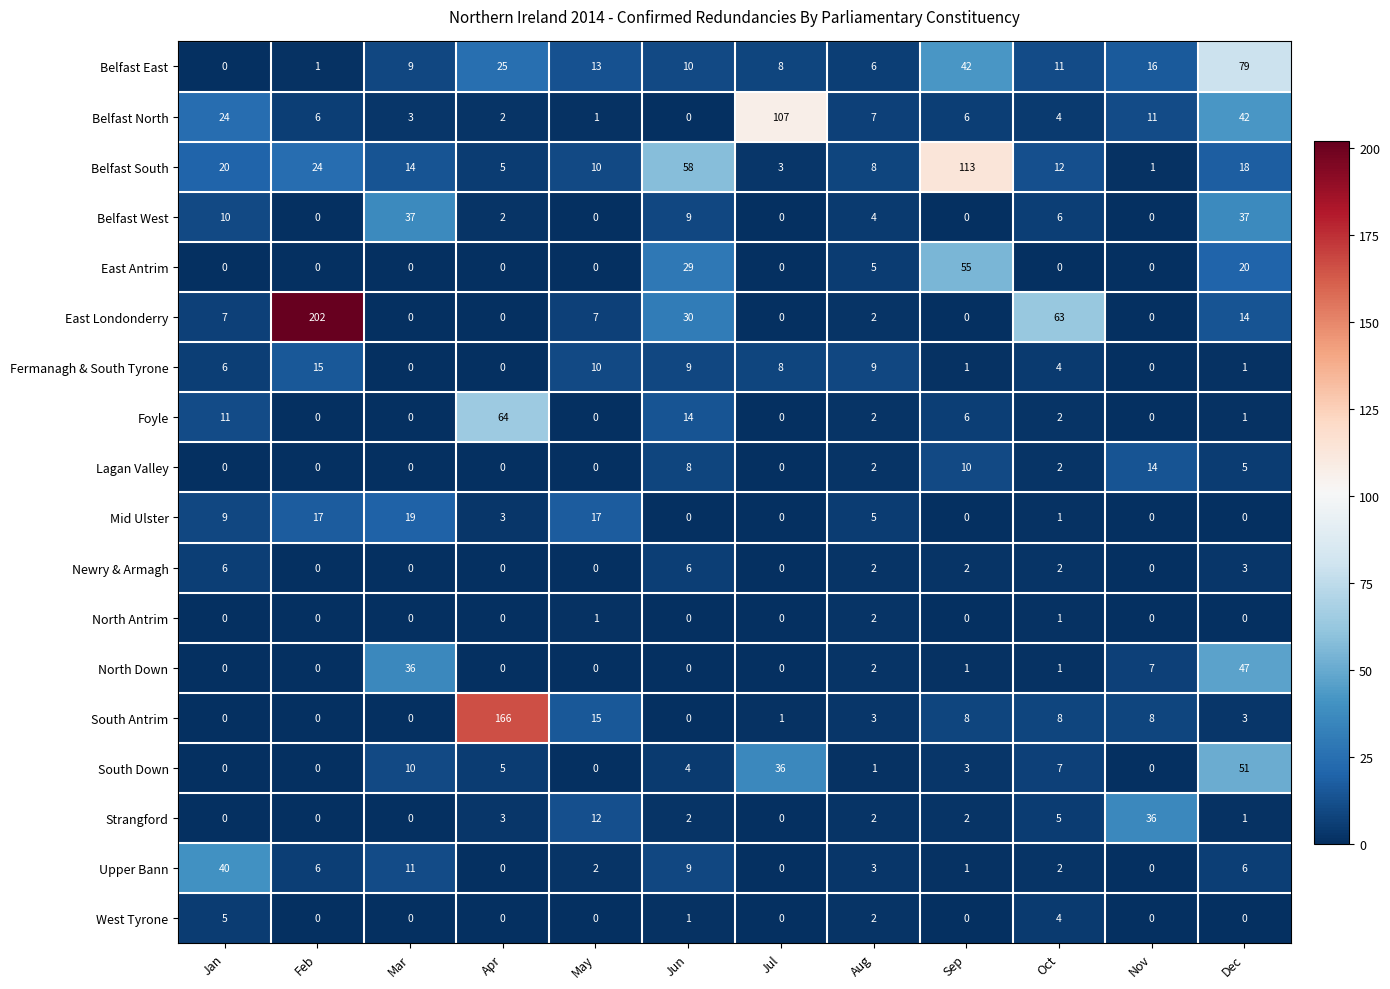

At which label does Belfast South reach its minimum?

Nov